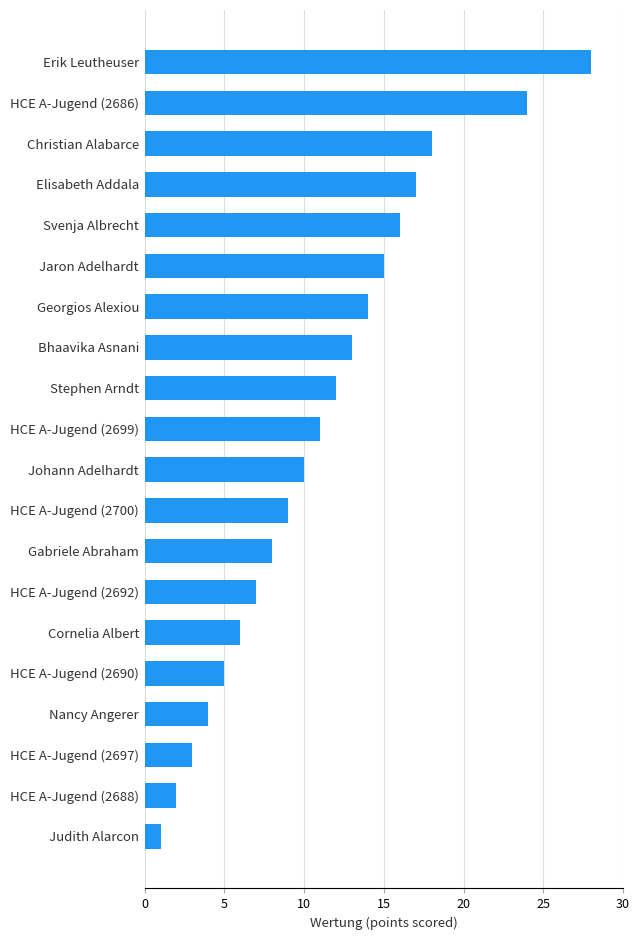

Reading bottom to top, extract all data points from this chart.

Judith Alarcon=1	HCE A-Jugend (2688)=2	HCE A-Jugend (2697)=3	Nancy Angerer=4	HCE A-Jugend (2690)=5	Cornelia Albert=6	HCE A-Jugend (2692)=7	Gabriele Abraham=8	HCE A-Jugend (2700)=9	Johann Adelhardt=10	HCE A-Jugend (2699)=11	Stephen Arndt=12	Bhaavika Asnani=13	Georgios Alexiou=14	Jaron Adelhardt=15	Svenja Albrecht=16	Elisabeth Addala=17	Christian Alabarce=18	HCE A-Jugend (2686)=24	Erik Leutheuser=28